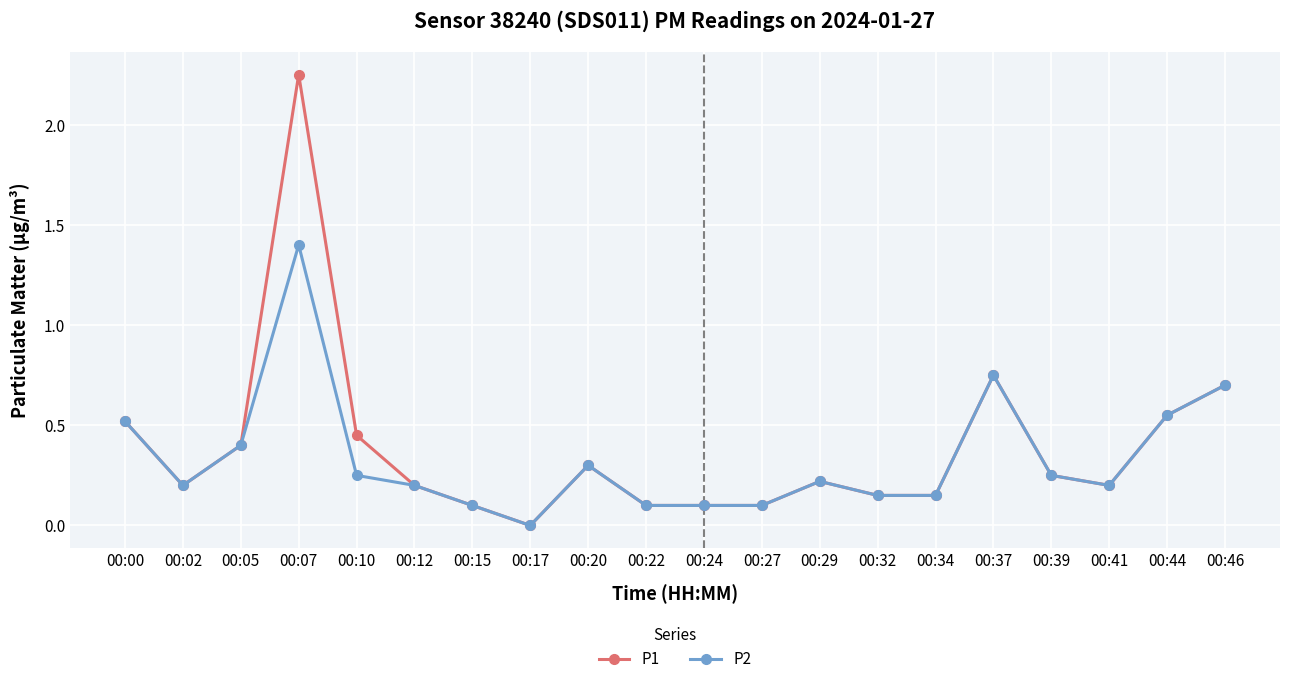

At which label is P1 closest to 1?

00:37